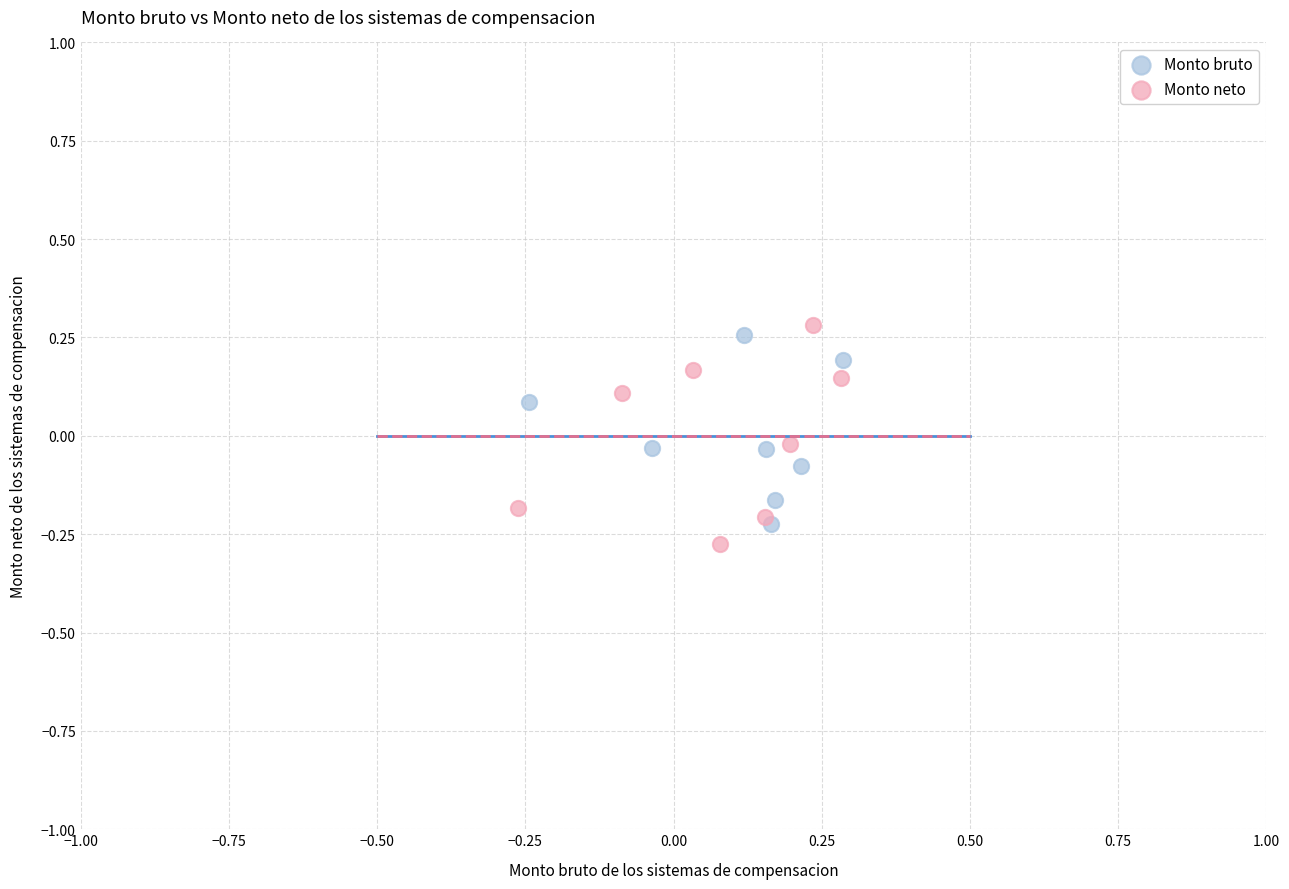

Which series has the largest Y range (max minus min)?

Monto neto